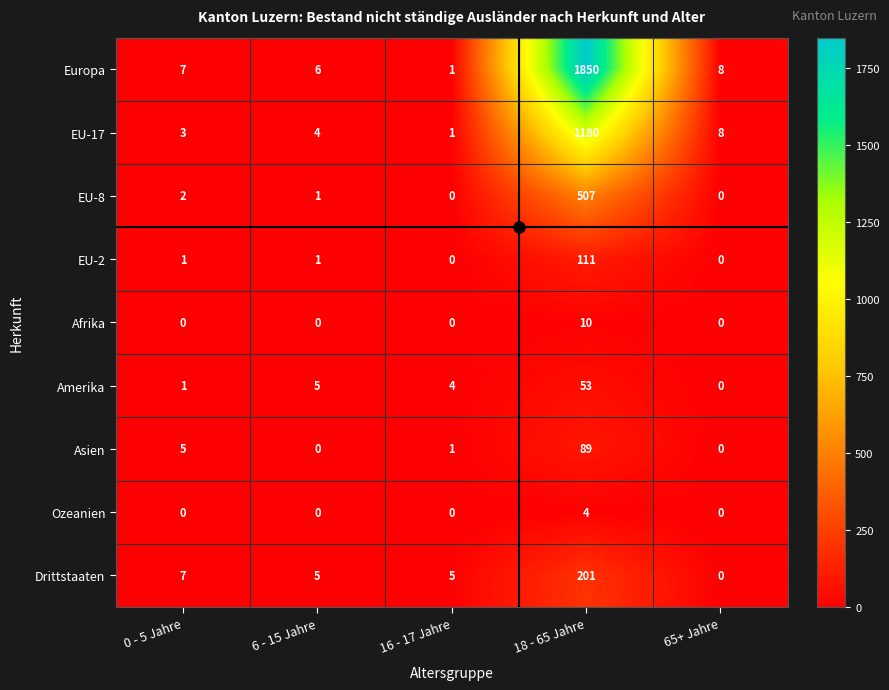

Where is EU-8 nearest to the value 253?

0 - 5 Jahre